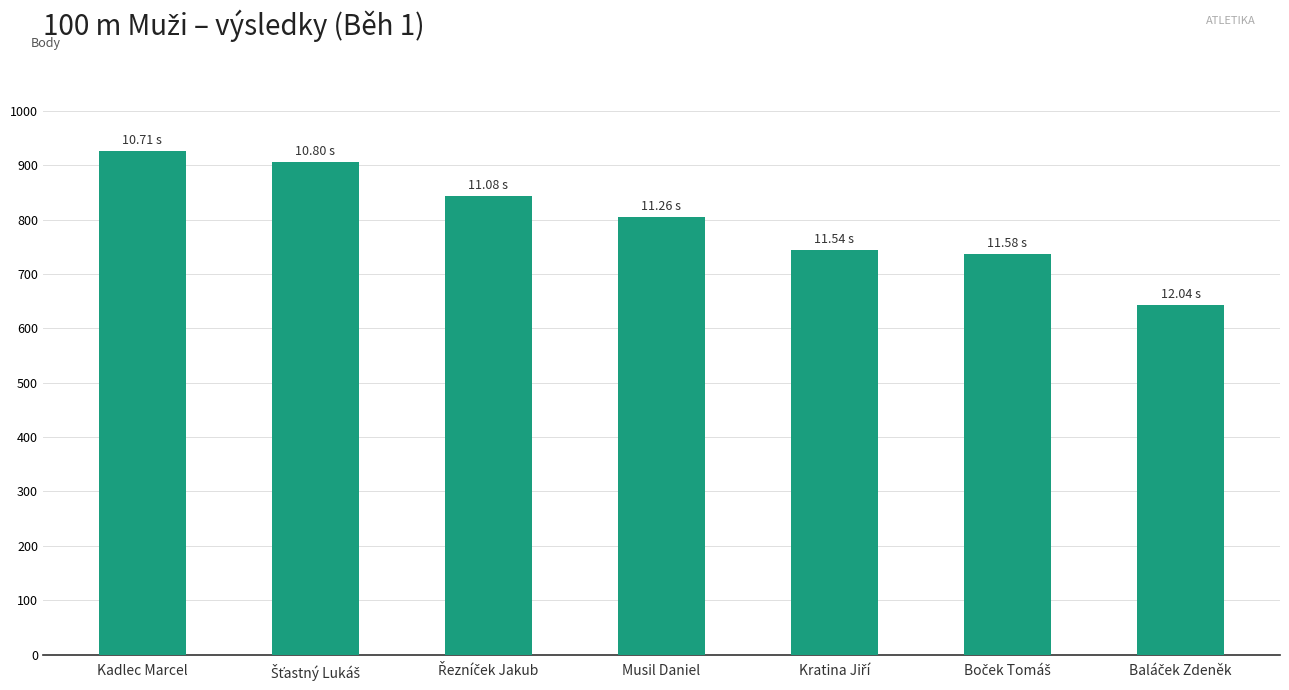

What is the label of the 4th bar from the right?

Musil Daniel